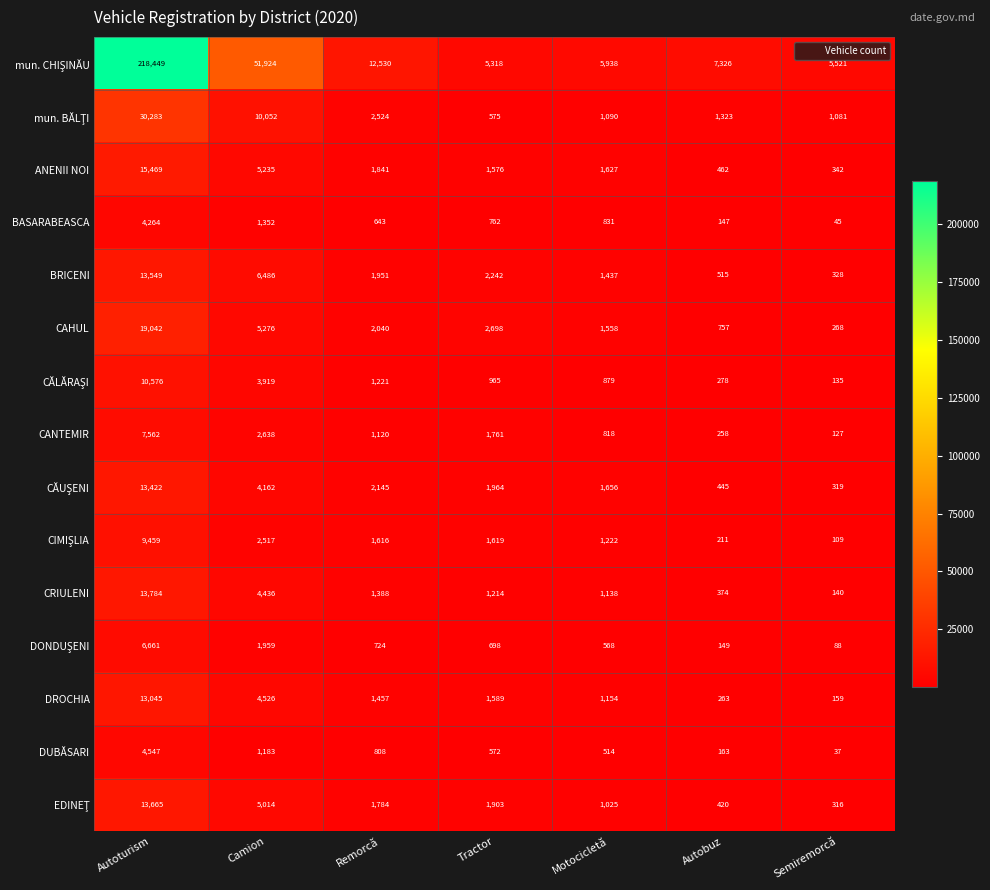

At which label does CRIULENI first exceed 1214?

Autoturism